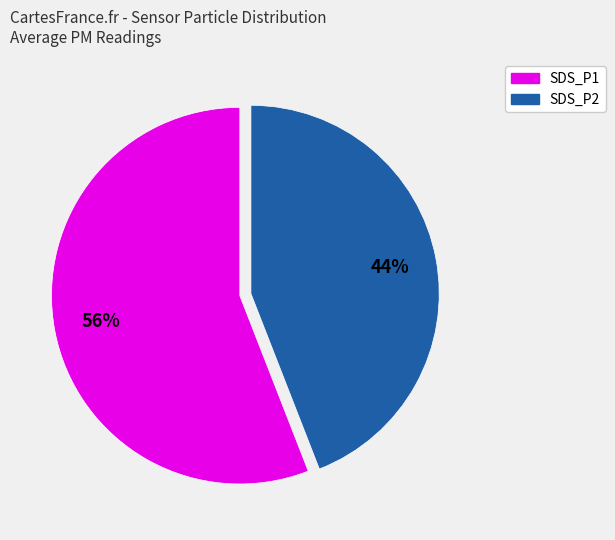

Does SDS_P2 account for over 50% of the chart?

No